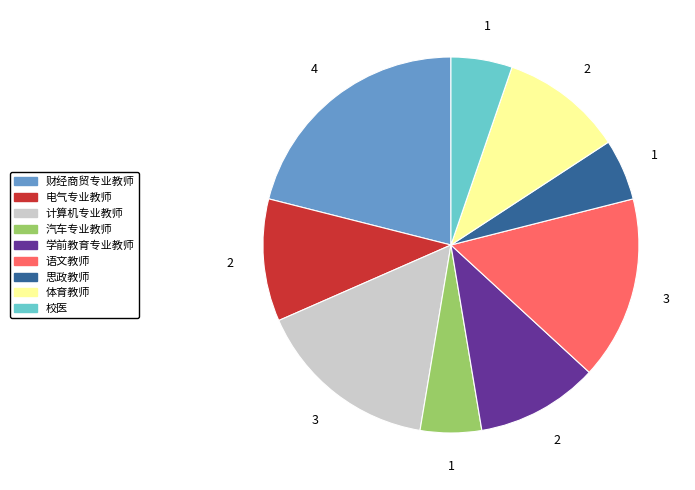

Which category has the biggest portion of the pie?

财经商贸专业教师